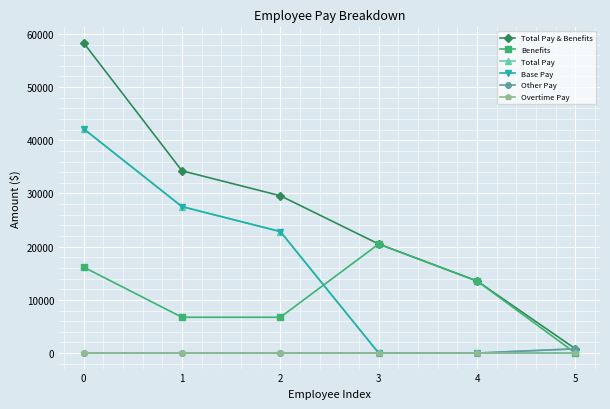

What is the maximum value for Other Pay?

800.0